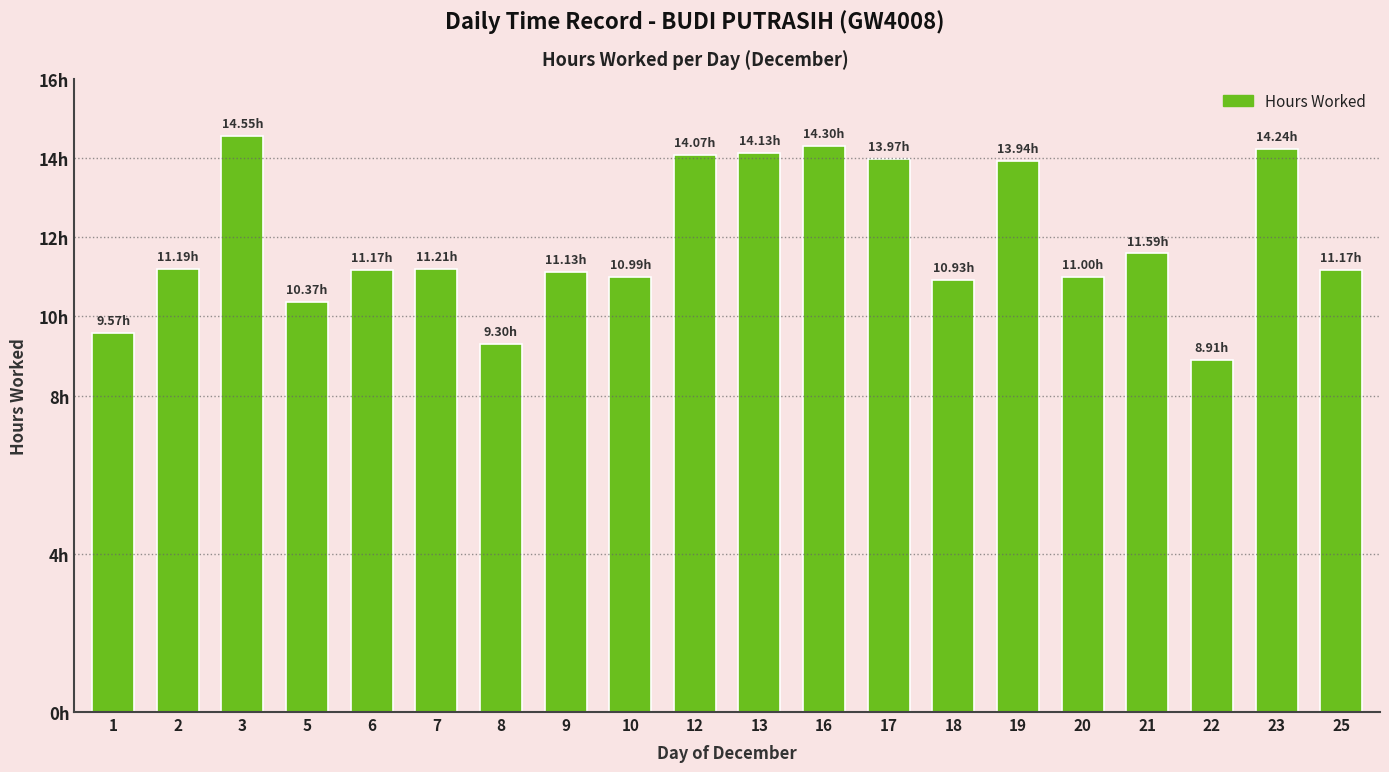

What is the value of the 11th bar from the left?

14.1